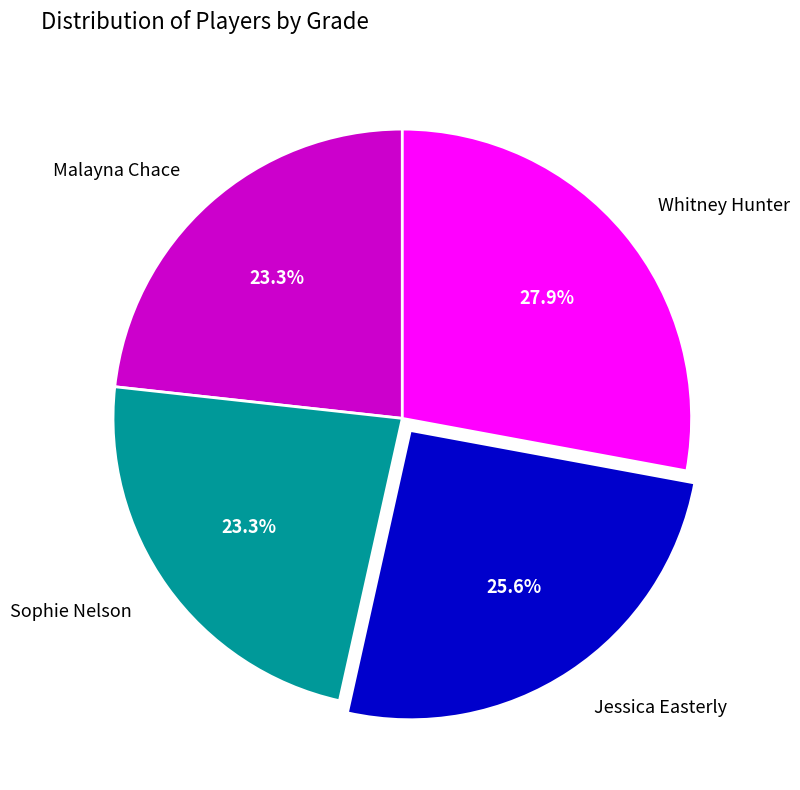

Does Malayna Chace account for over 50% of the chart?

No